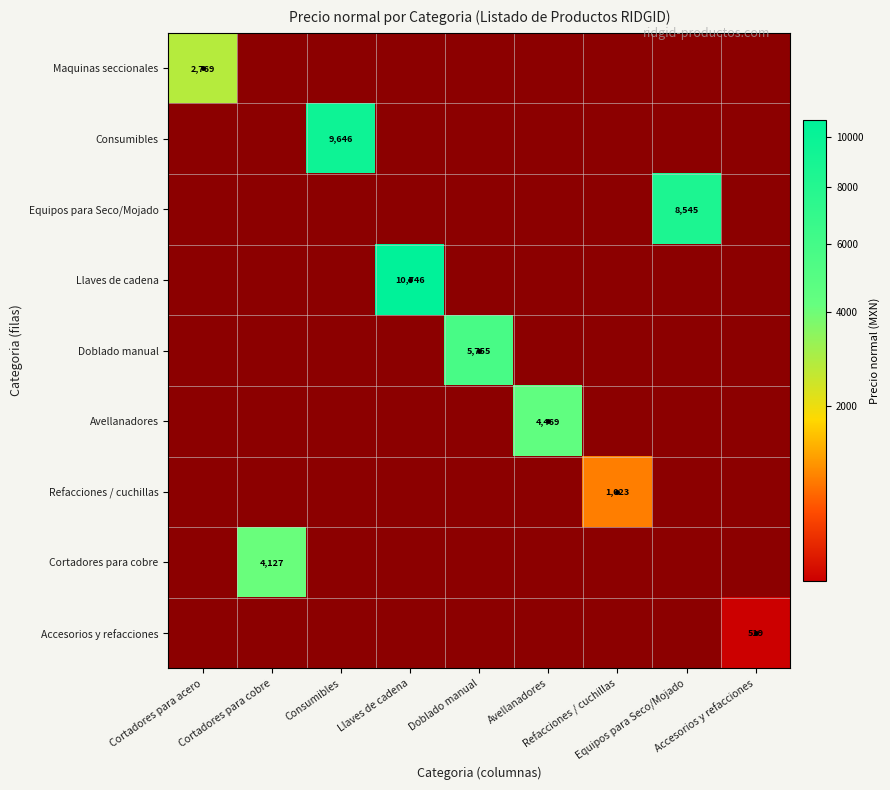

Which series has the widest spread of values?

Llaves de cadena